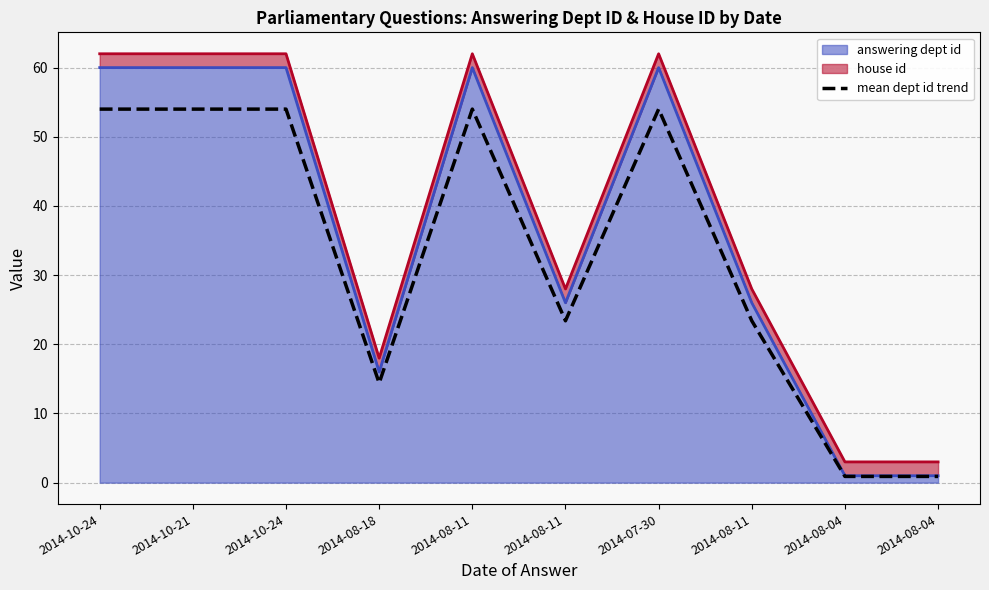

List the labels in order of value, largest first.

2014-10-24, 2014-10-21, 2014-10-24, 2014-08-11, 2014-07-30, 2014-08-11, 2014-08-11, 2014-08-18, 2014-08-04, 2014-08-04